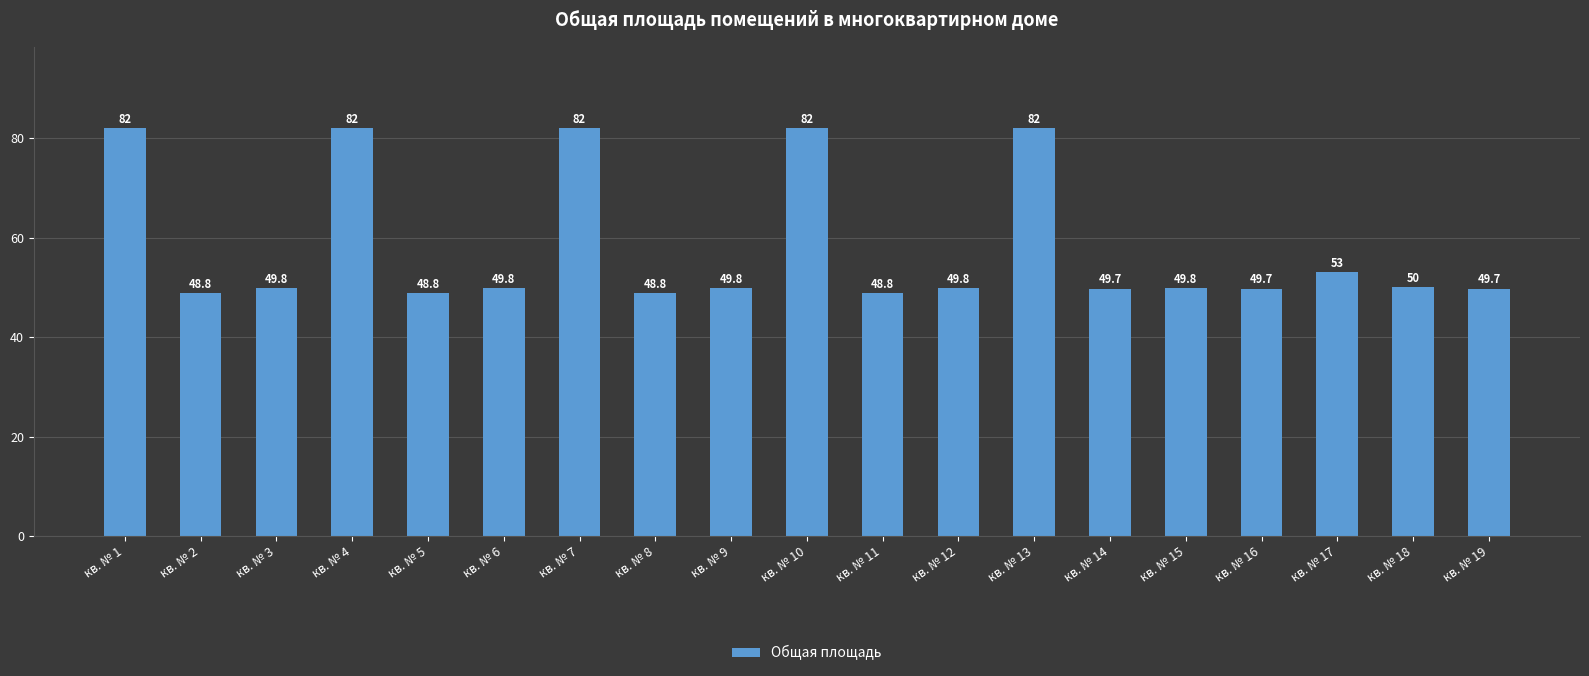

What is the sum of the values at кв. № 17 and кв. № 5?

101.8